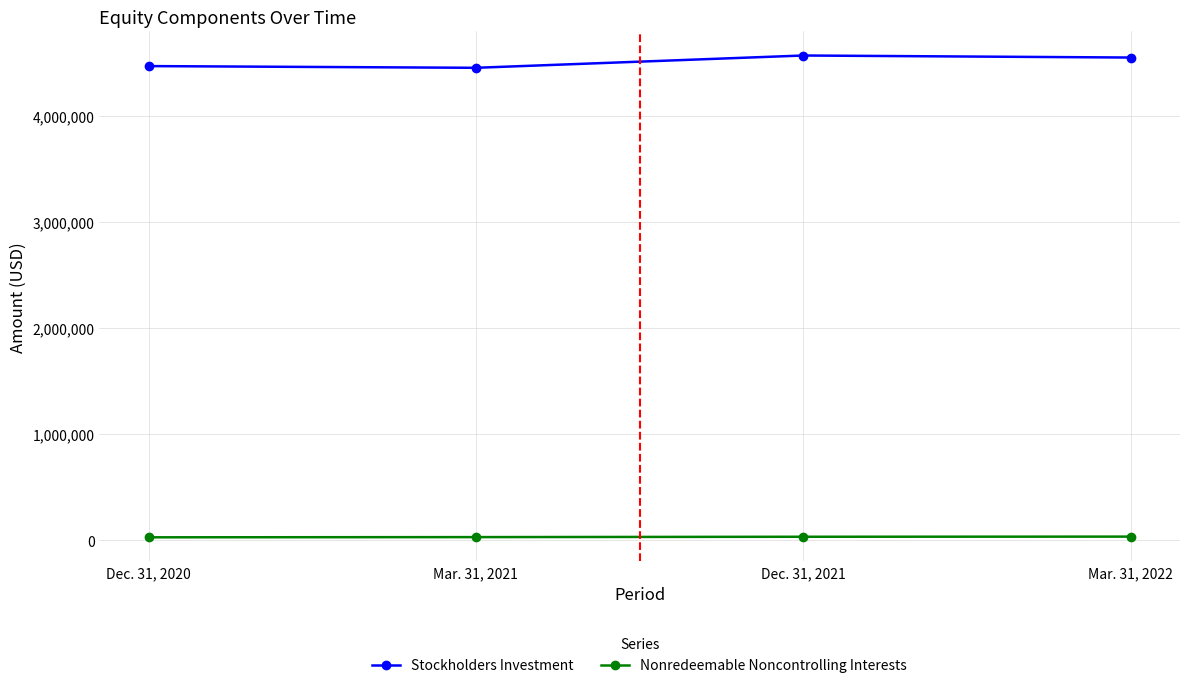

True or false: Nonredeemable Noncontrolling Interests has more than 1 interior local peaks.

False